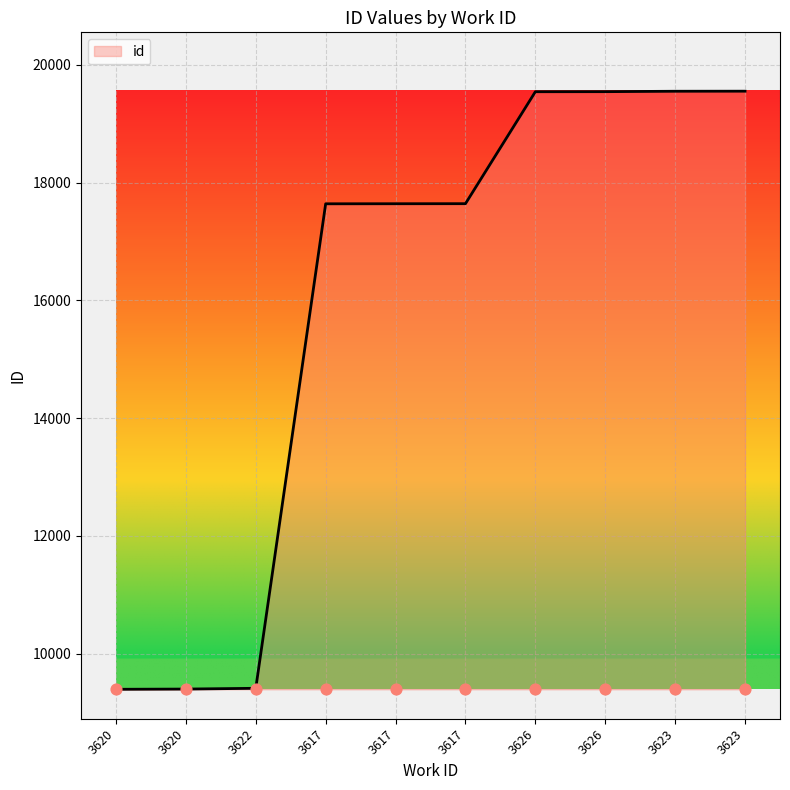

Between 3617 and 3620, which is larger?

3617